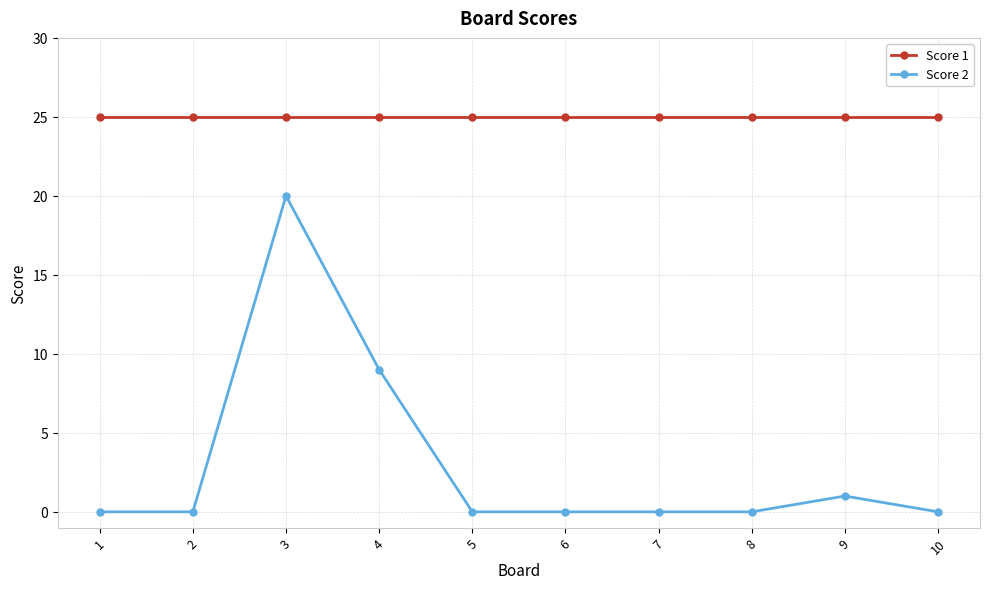

Reading left to right, what are all the values shown in this chart?

Score 1: 1=25	2=25	3=25	4=25	5=25	6=25	7=25	8=25	9=25	10=25
Score 2: 1=0	2=0	3=20	4=9	5=0	6=0	7=0	8=0	9=1	10=0